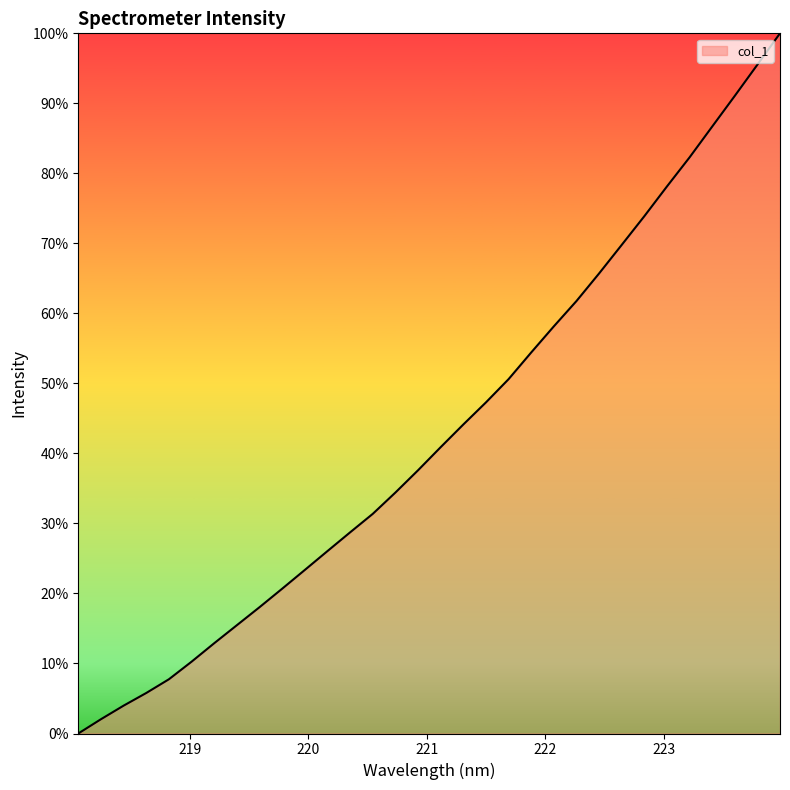

What is the maximum value shown in the chart?

100.0